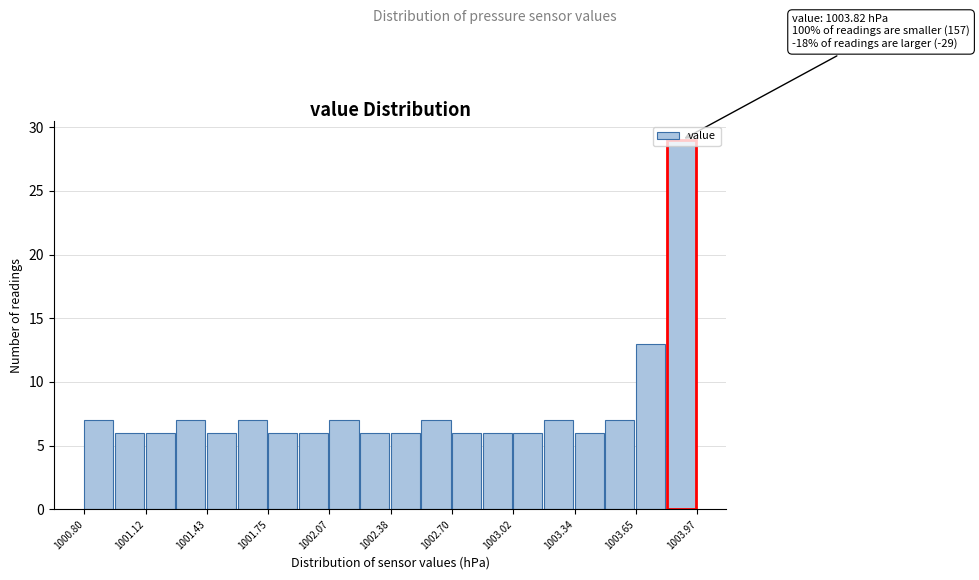

Read against the x-axis, roughly where is the centre of the tallest bar?

1003.90